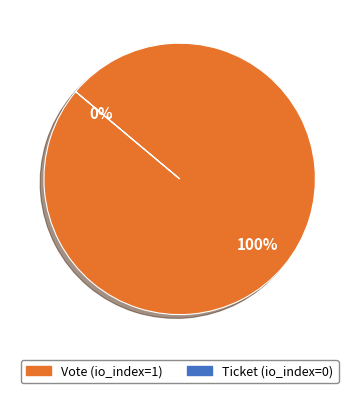

To the nearest percent, what is the difference between the largest and smallest slice percentages?

100%